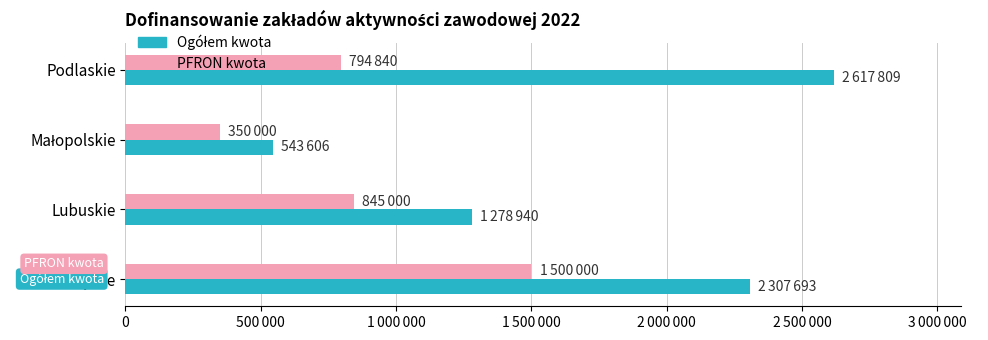

Reading left to right, transcribe all the data shown in this chart.

Ogółem kwota: 2307693	1278940	543606	2617809
PFRON kwota: 1500000	845000	350000	794840